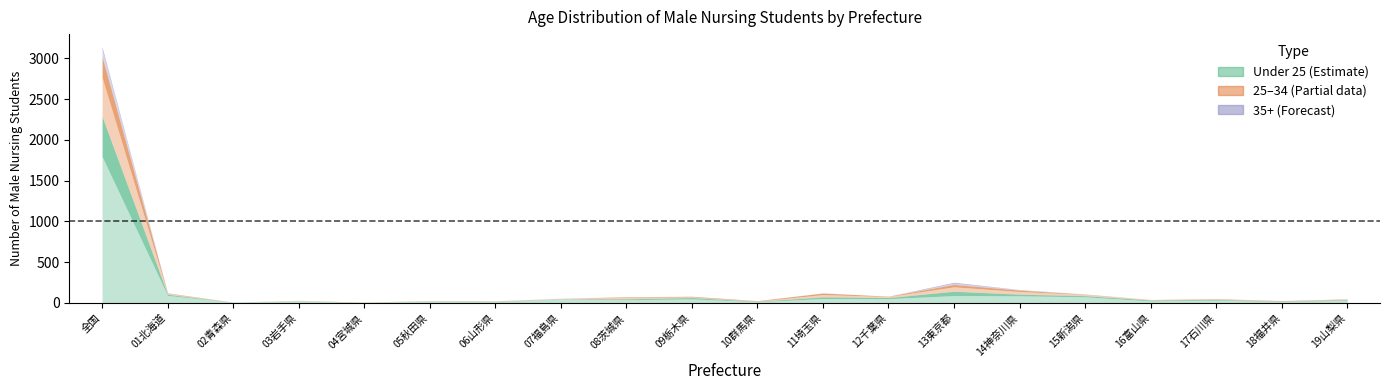

What position from the left is 07福島県?

8